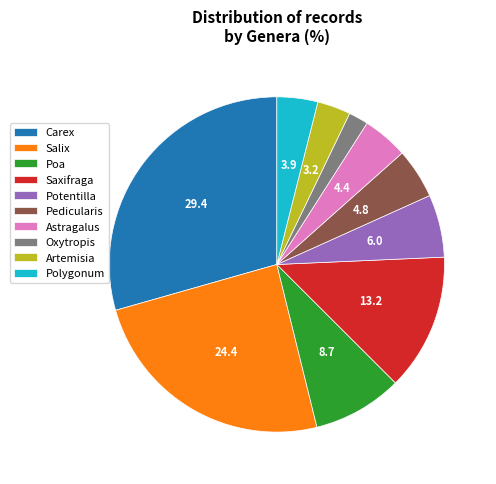

Is it true that Pedicularis is 5% of the pie?

True